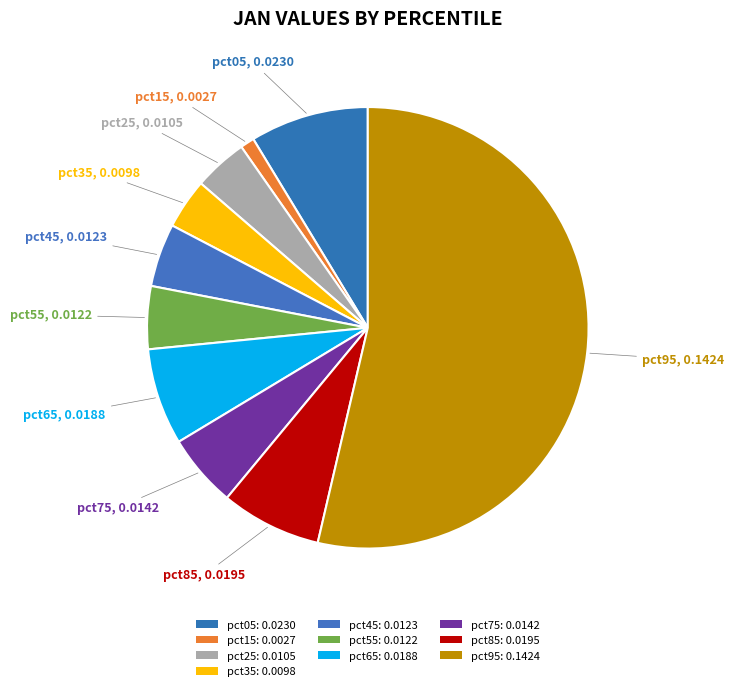

What portion of the pie excludes pct05?

91.3%